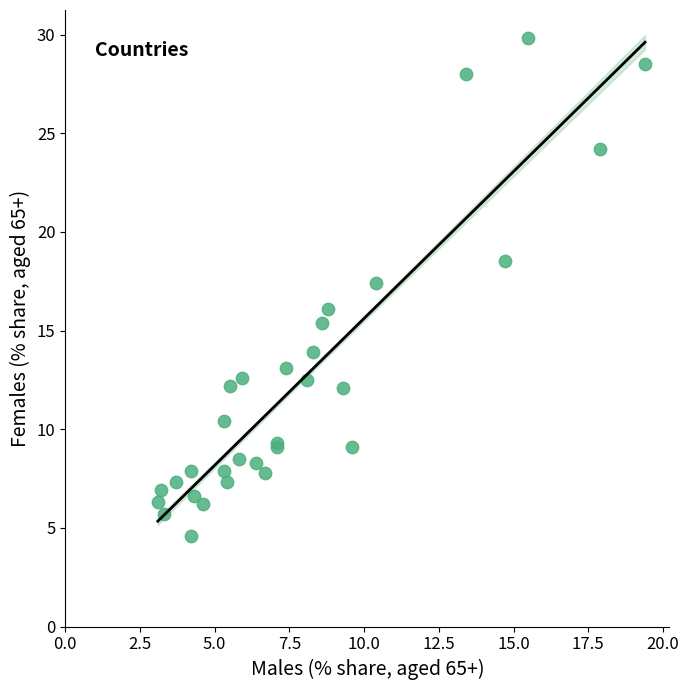

What Y value in the scatter plot is closest to 17?

17.4